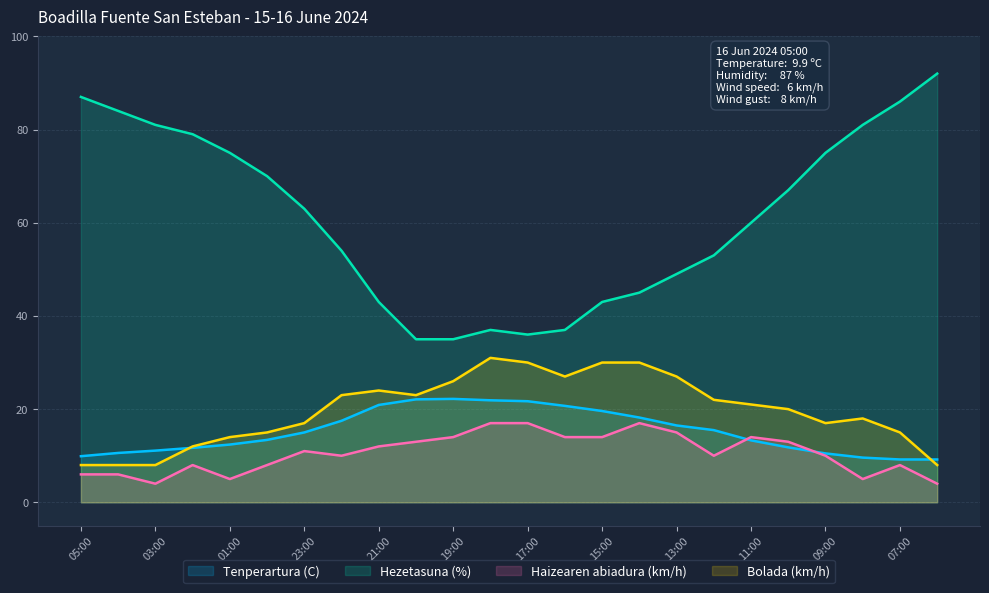

What is the sum of all Haizearen abiadura (km/h) values?

255.0